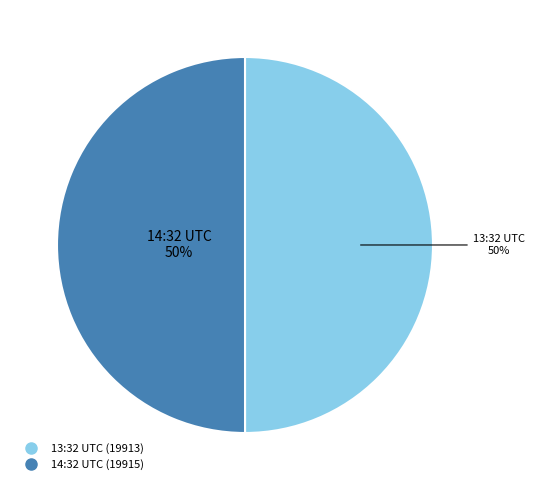

Do 13:32 UTC and 14:32 UTC together represent more than half of the pie?

Yes